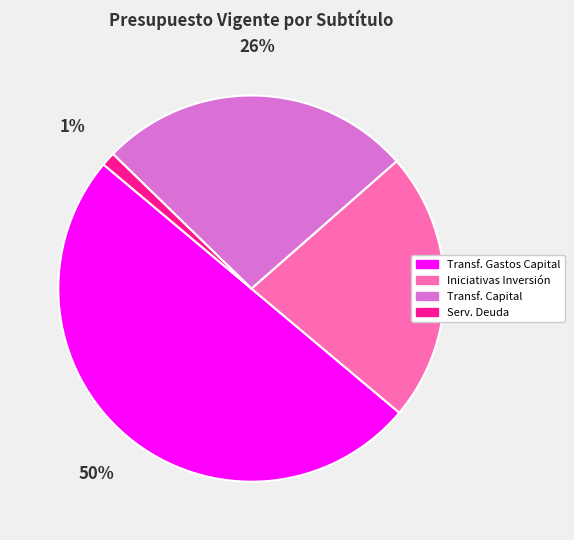

How many slices are in this pie chart?

4